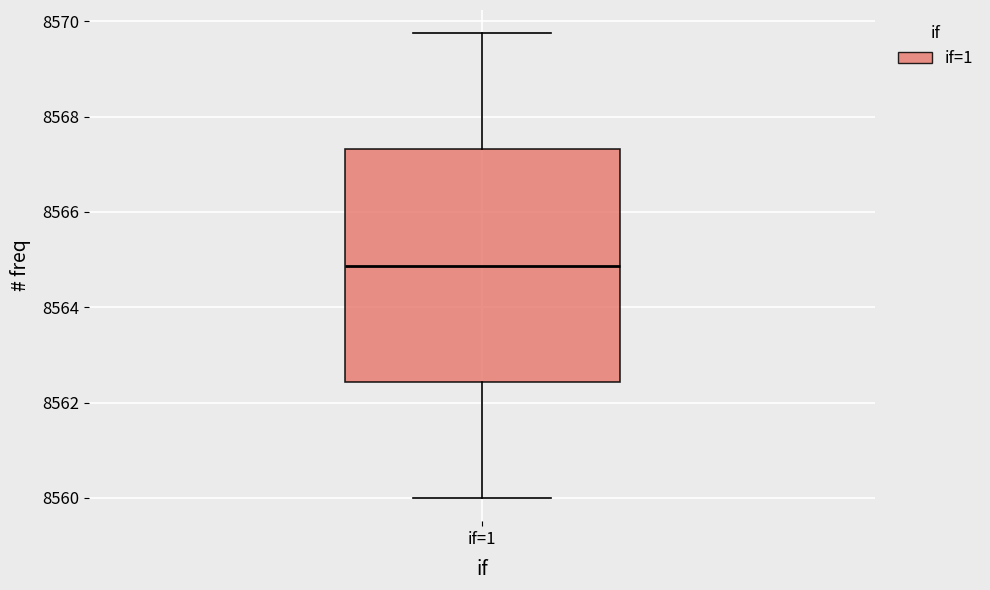

Transcribe this box plot: give where the median line is, the range the box spans, and where the two whiskers end, as read against the y-axis. The values are not printed on the chart, so give them approximately, as read against the axis.

median 8564.8, box 8562.4 to 8567.4, whiskers 8560.0 to 8569.8